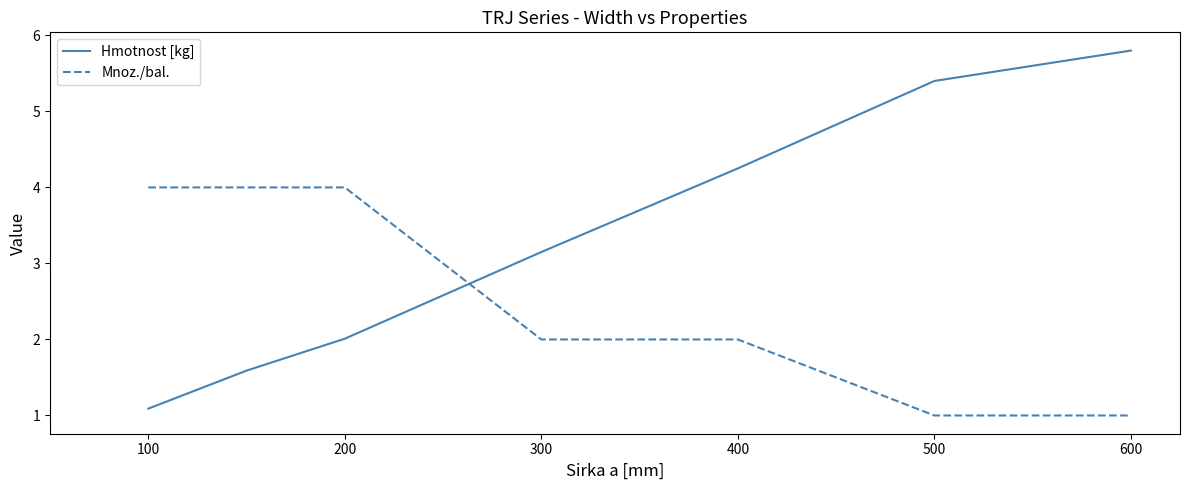

Which series has the largest range (max minus min)?

Hmotnost [kg]